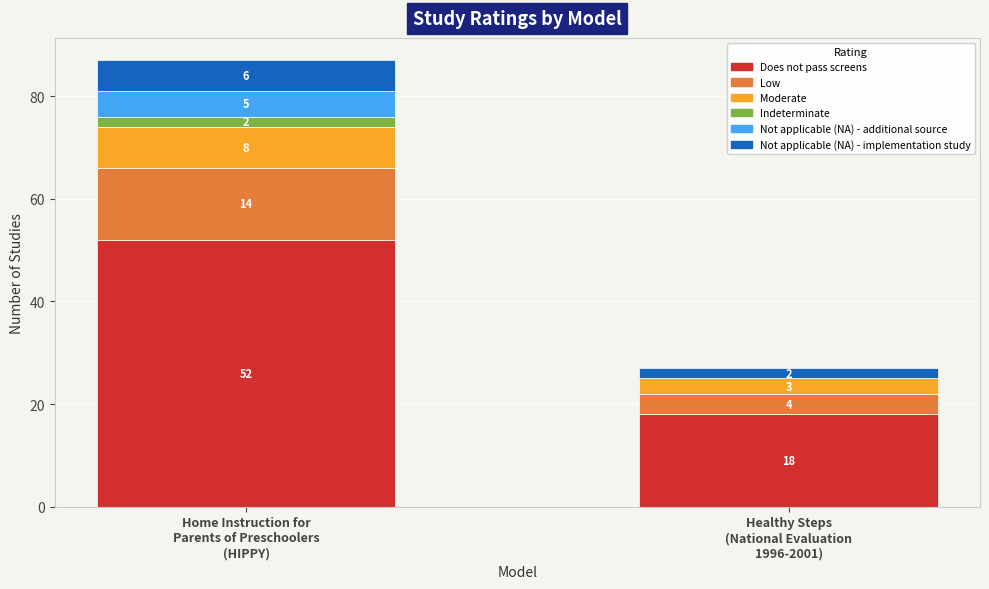

How many distinct data groups are displayed?

6